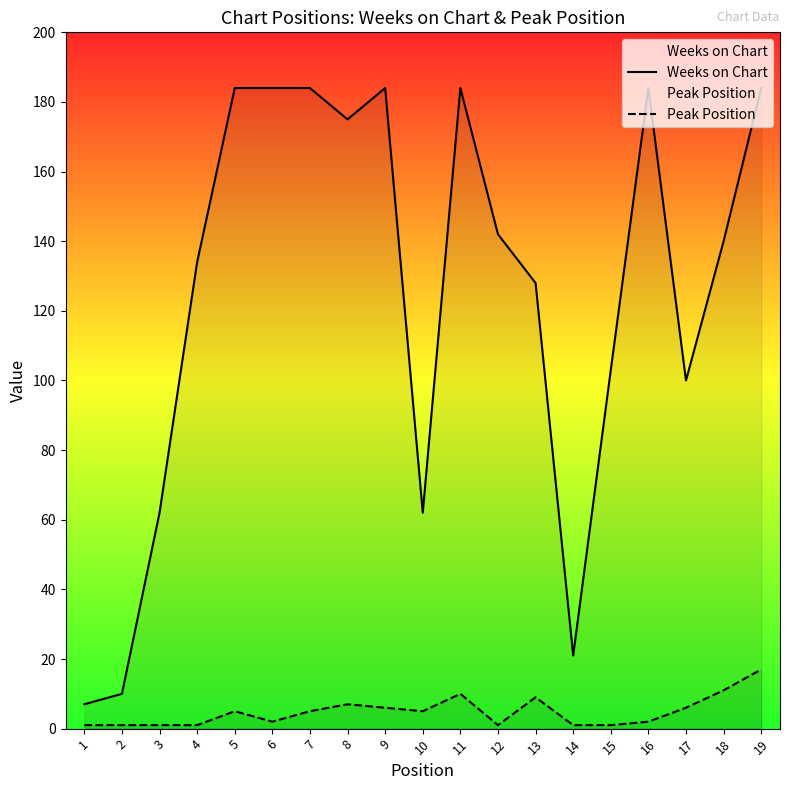

True or false: Peak Position and Weeks on Chart intersect in this chart.

False